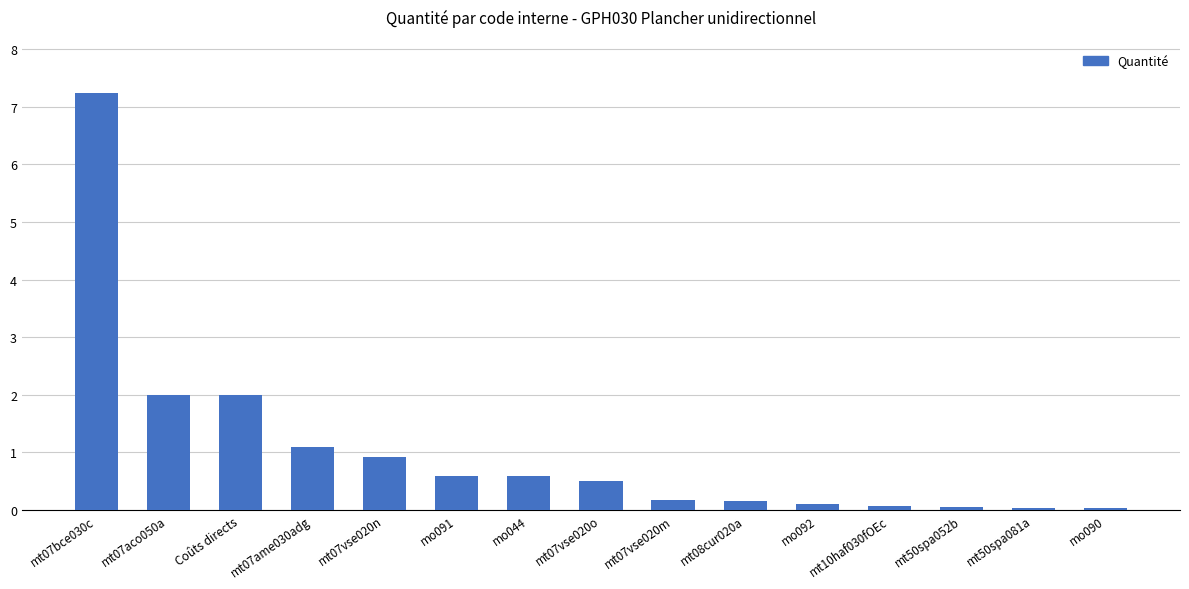

What is the average value?

1.0